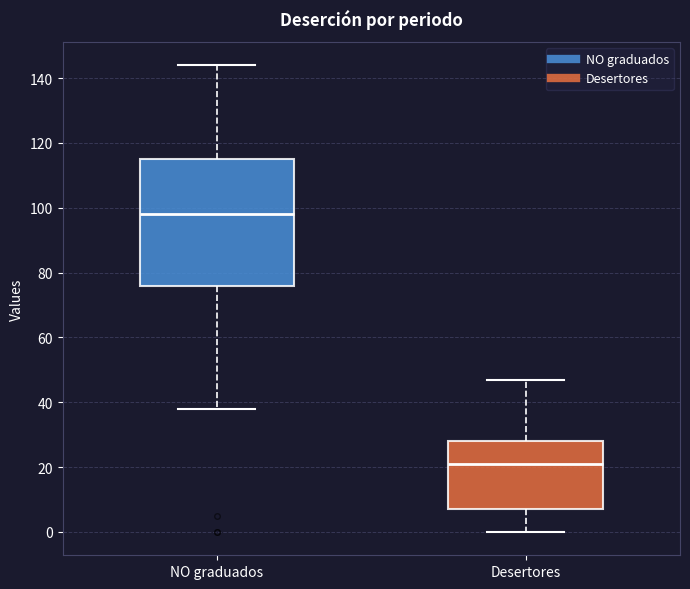

Which box has the lowest median line?

Desertores